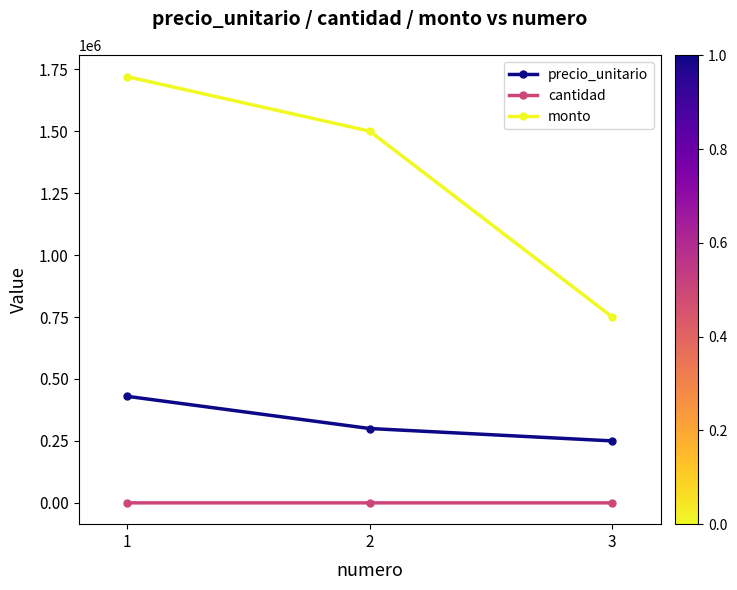

How many lines are shown in the chart?

3